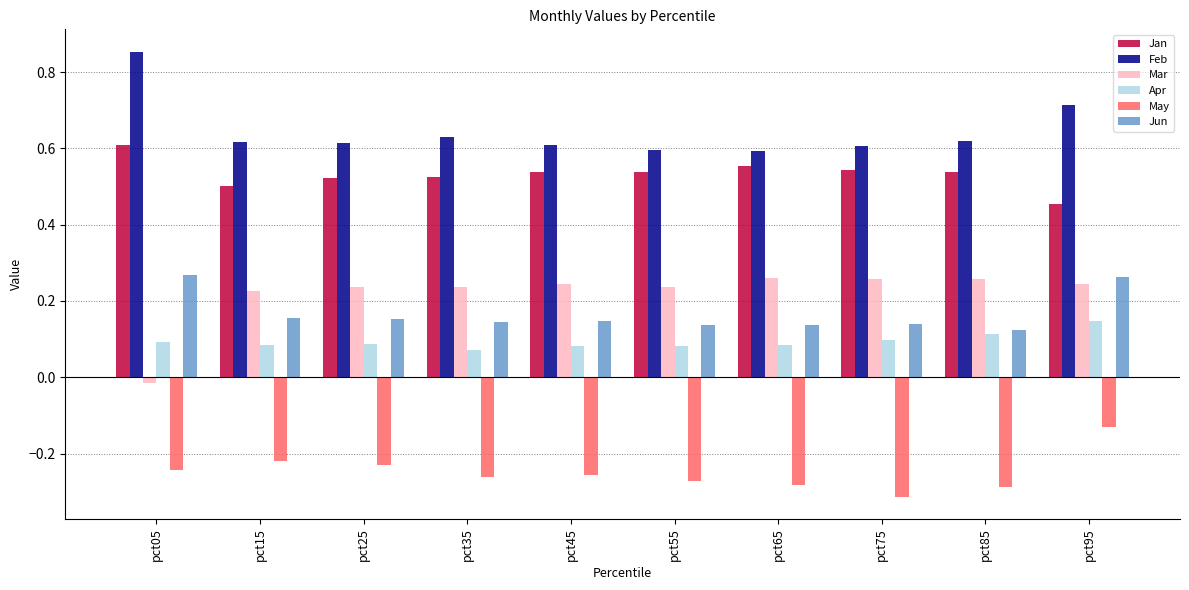

What is the sum of all Feb values?

6.5